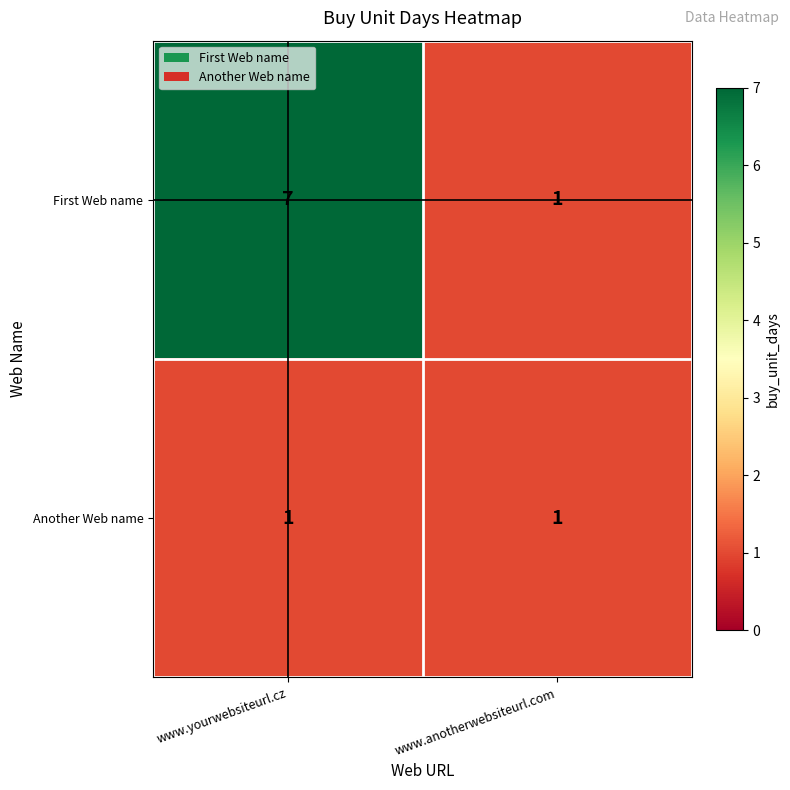

Which label corresponds to the largest value in the chart?

www.yourwebsiteurl.cz